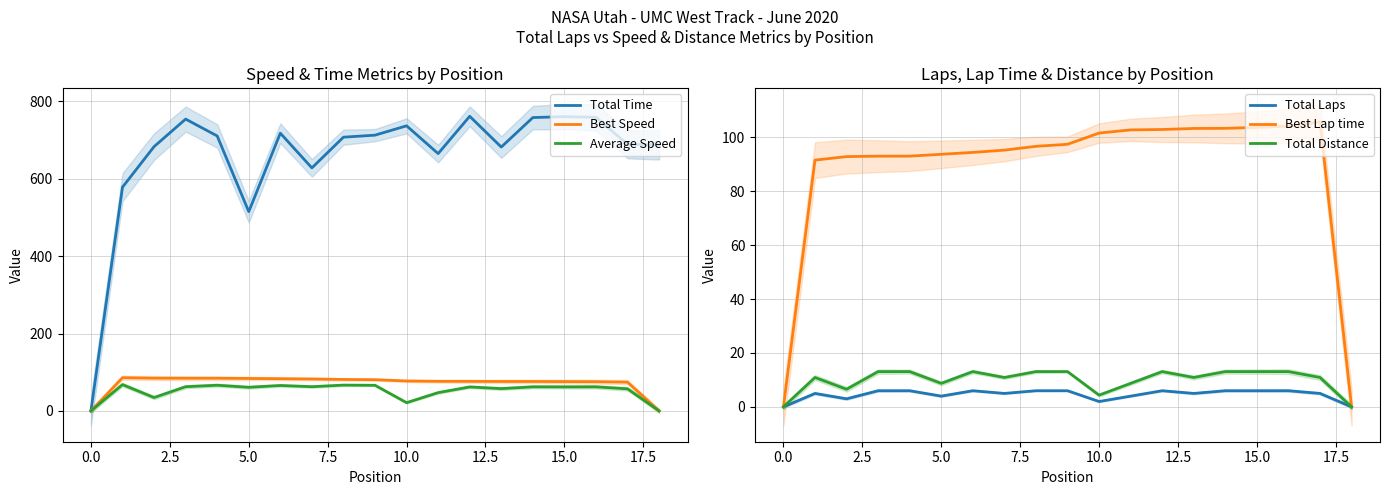

How many lines are shown in the chart?

6